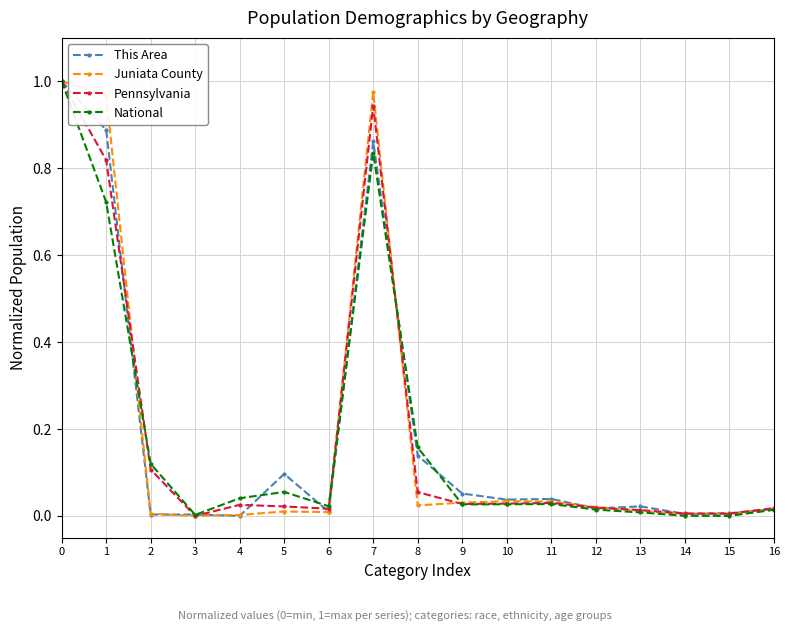

The value of Juniata County at 1 is 1.3. True or false?

False